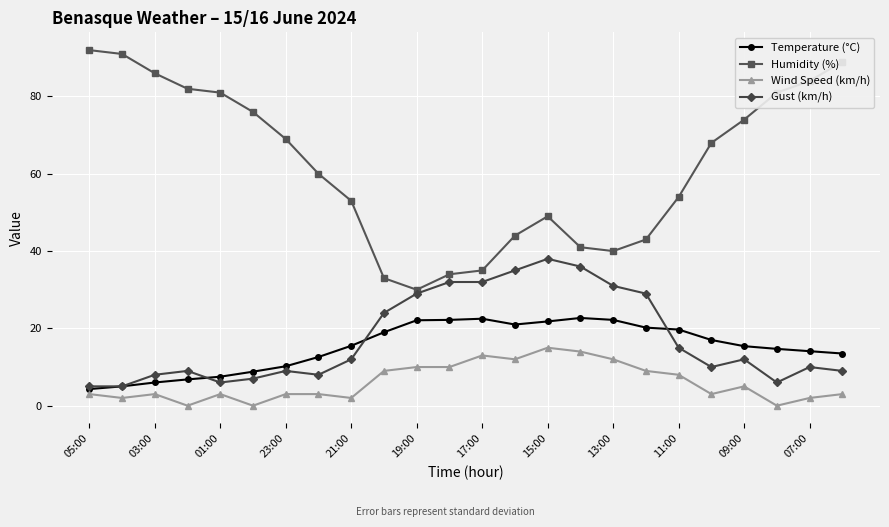

True or false: Humidity (%) and Temperature (°C) intersect in this chart.

False